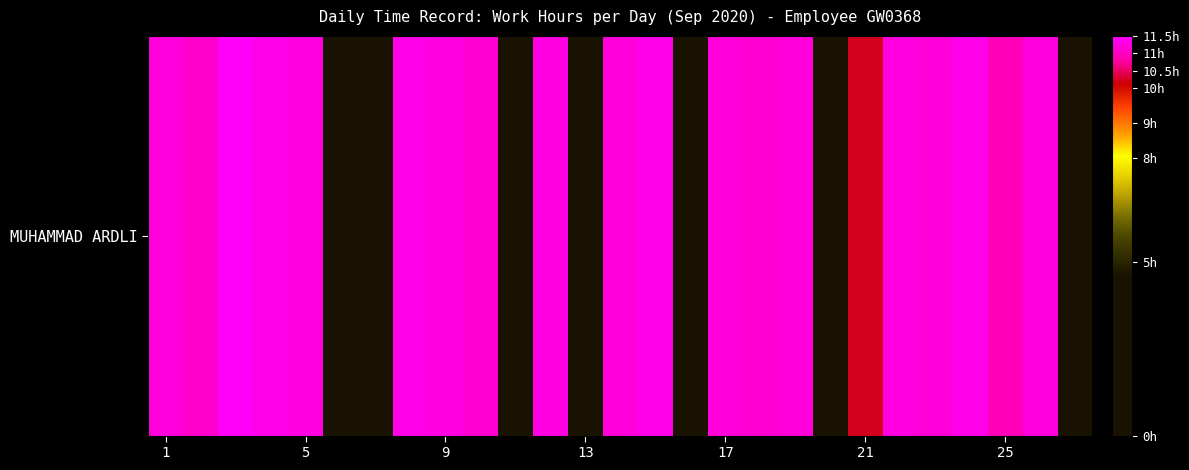

How many values exceed 11?

18